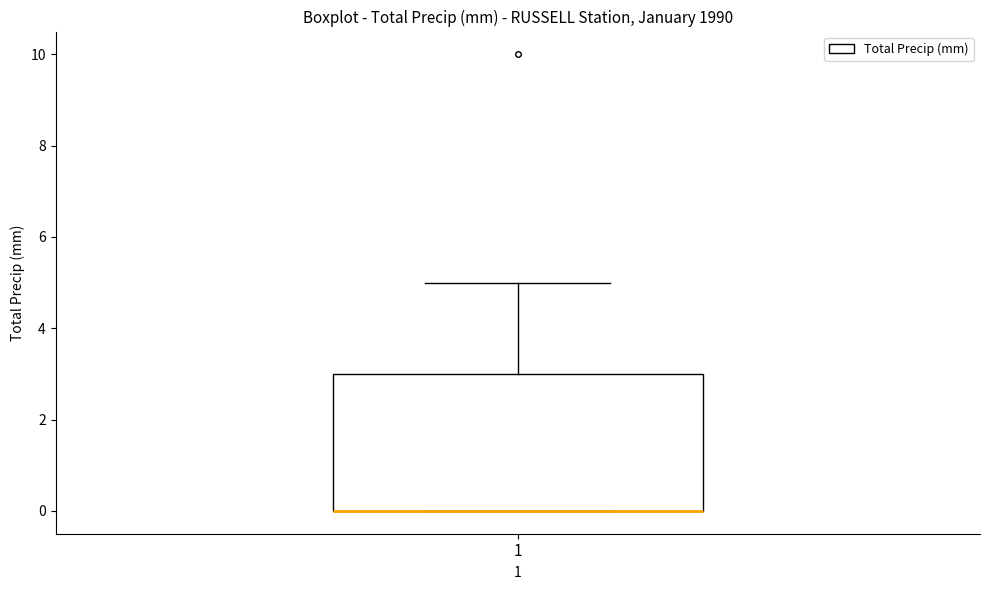

Read this box plot against the y-axis: the position of the median line, the range covered by the box, and the ends of both whiskers. The values are not printed on the chart, so give them approximately, as read against the axis.

median 0 (drawn on the box's lower edge), box 0 to 3, whiskers 0 to 5